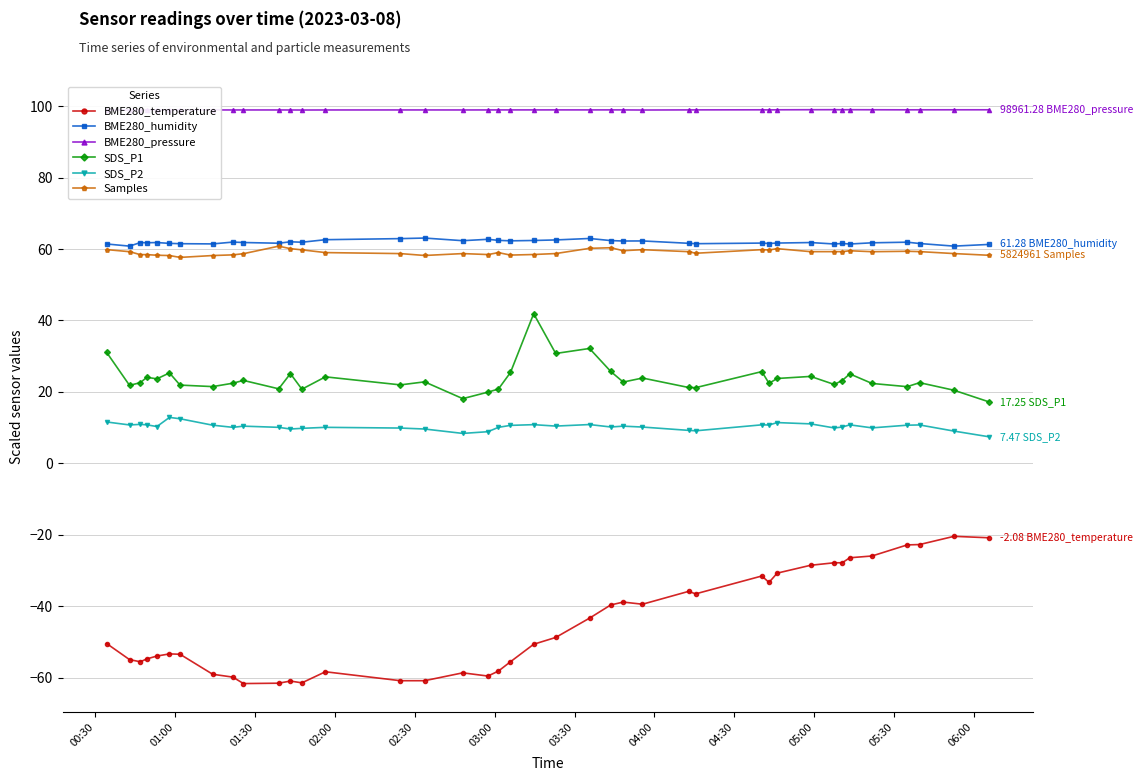

Which series has the widest spread of values?

BME280_temperature